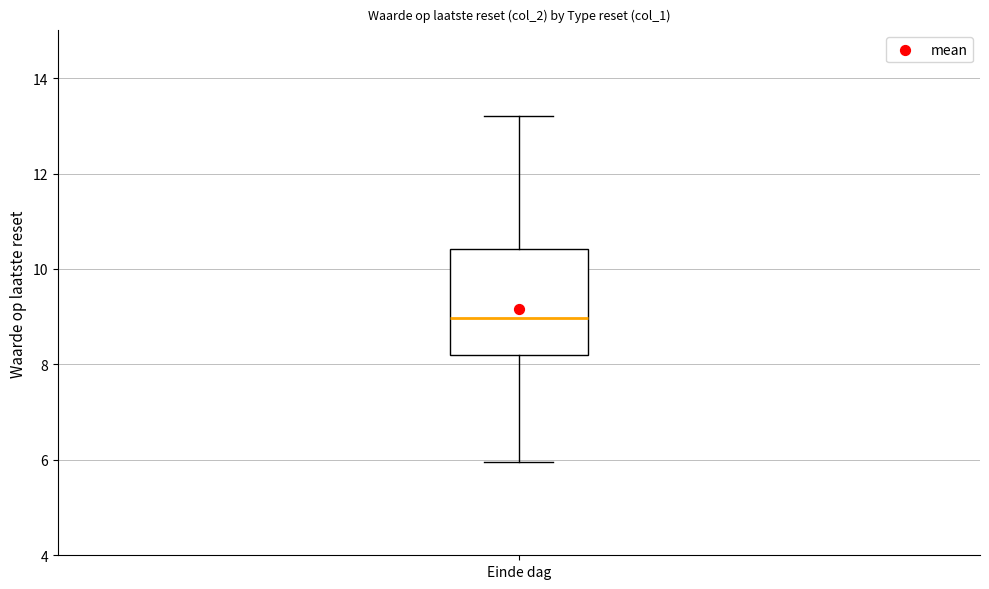

Read this box plot against the y-axis: the position of the median line, the range covered by the box, and the ends of both whiskers. The values are not printed on the chart, so give them approximately, as read against the axis.

median 9.0, box 8.2 to 10.4, whiskers 6.0 to 13.2